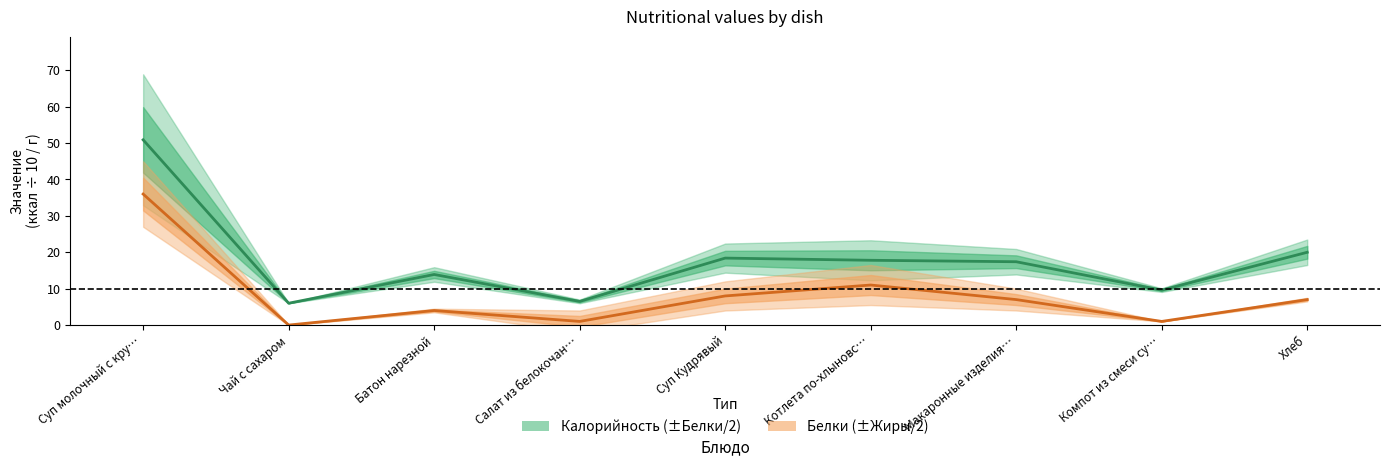

The value of Белки at Чай с сахаром is -22.8. True or false?

False